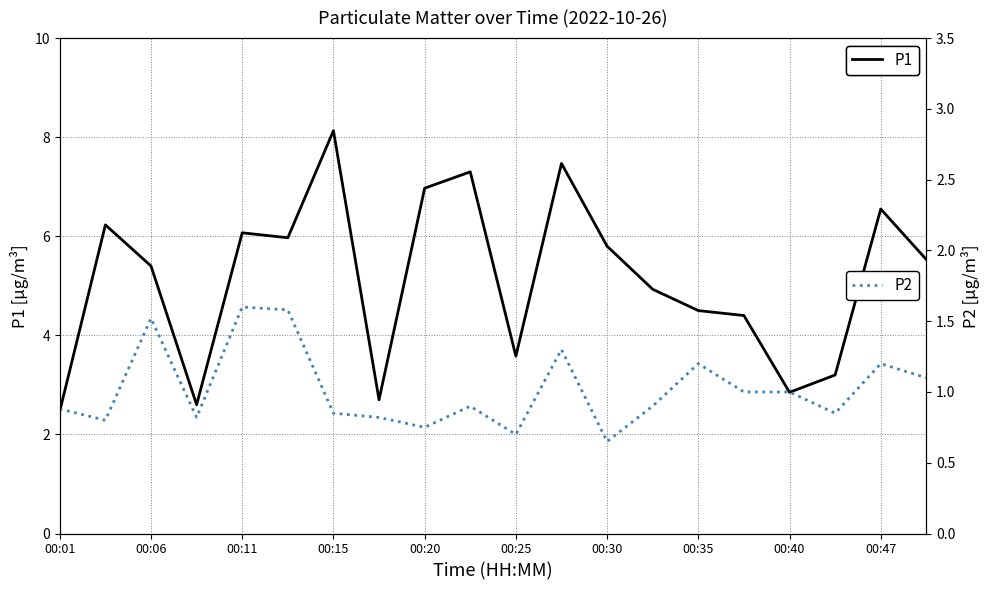

The value of P1 at 00:15 is 8.1. True or false?

True